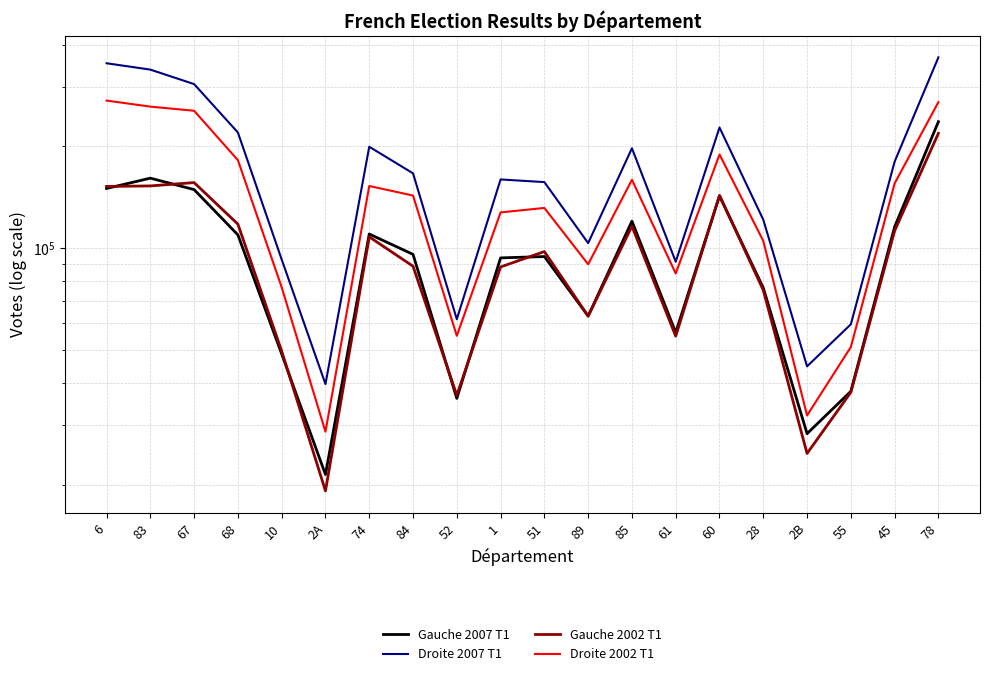

What is the spread (max minus min) of values at 60?

84748